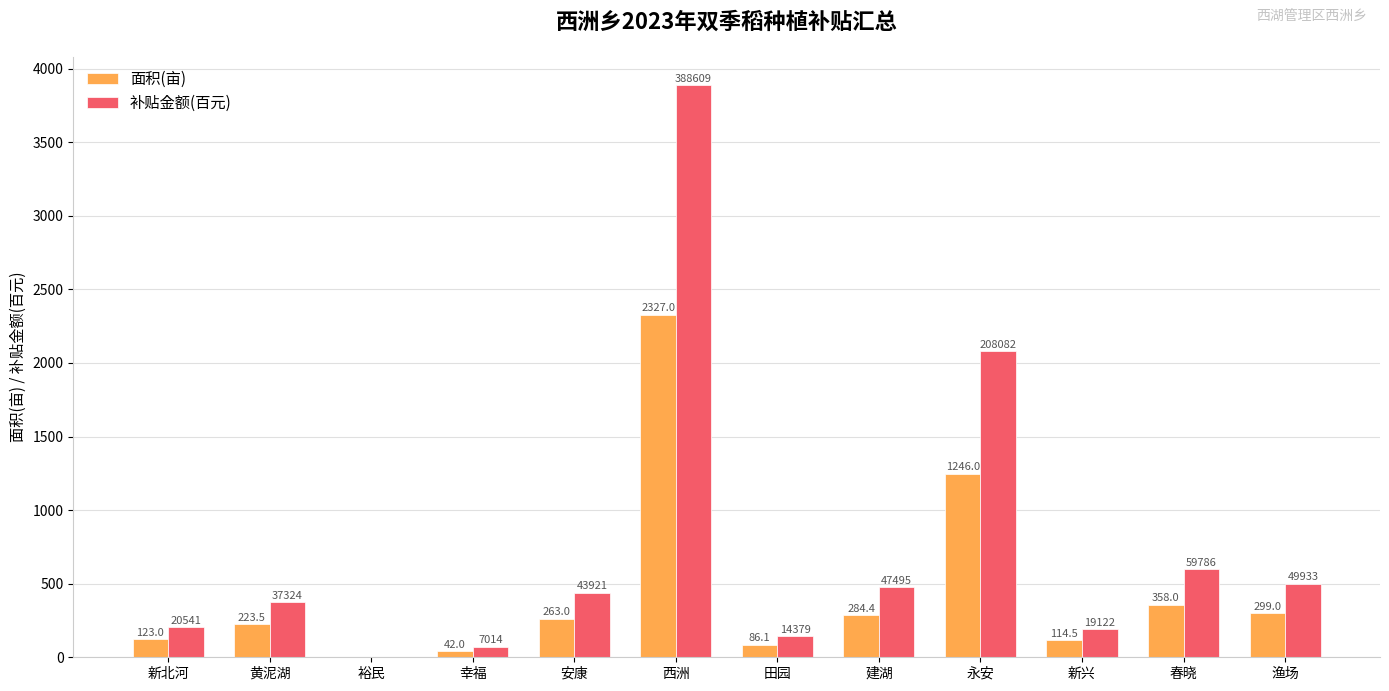

What is the average value of the 面积(亩) series?

447.2